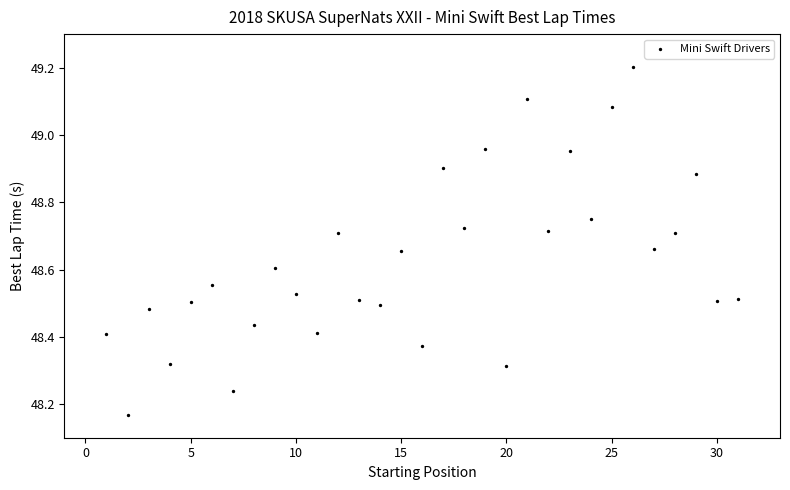

What is the range of Y values (max minus min)?

1.0